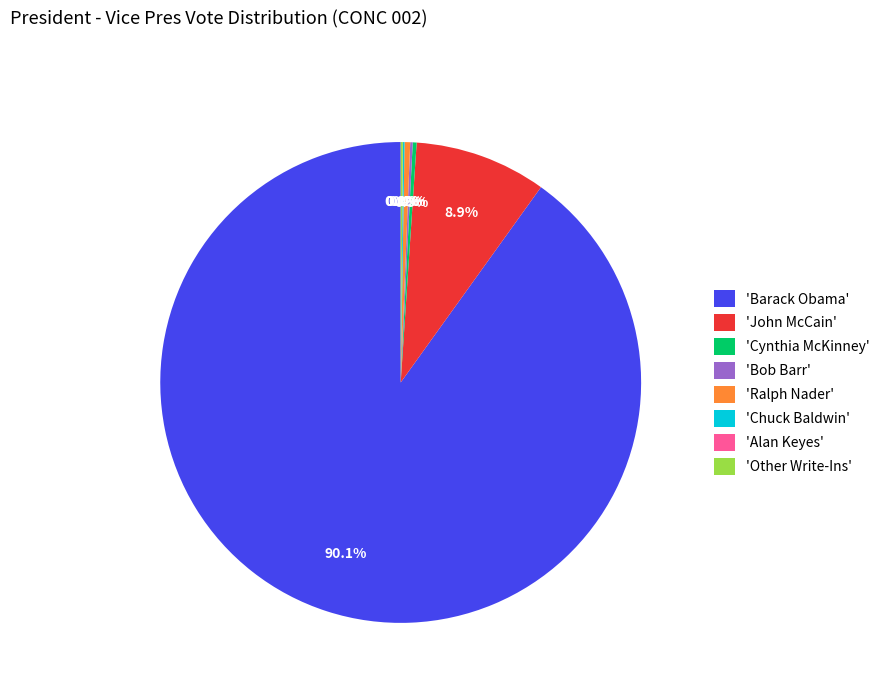

Which category accounts for the majority?

'Barack Obama'